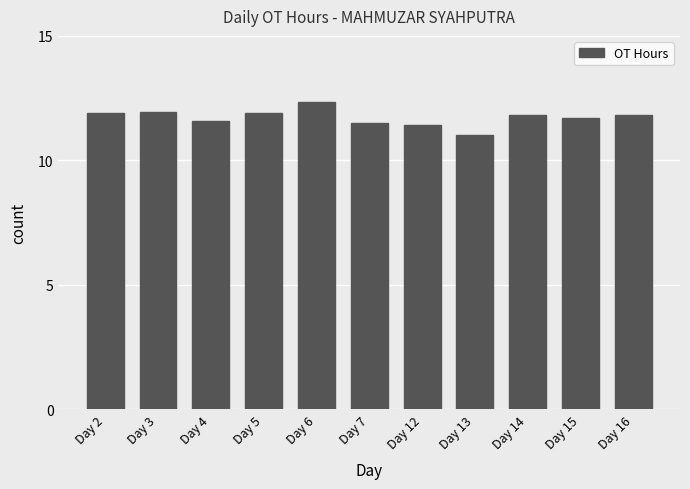

Where is the data nearest to the value 11?

Day 13